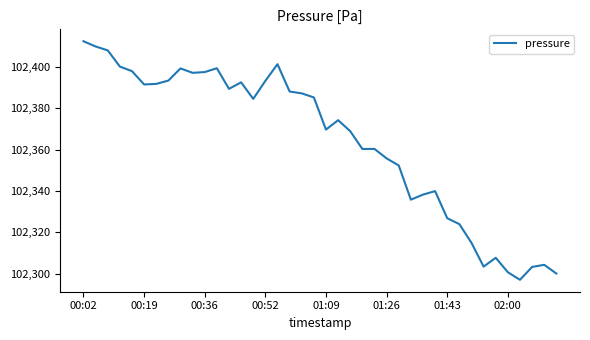

What is the average value?

102363.9